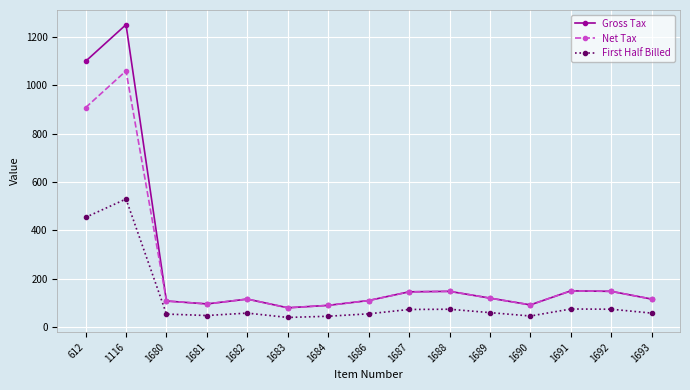

What is the maximum value shown in the chart?

1251.2